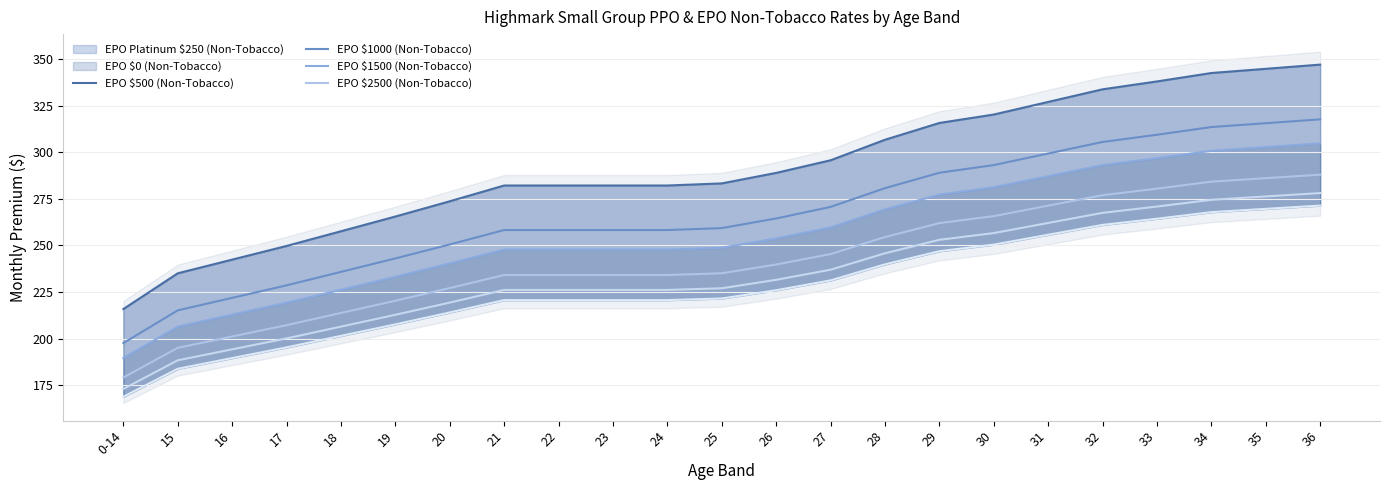

What is the difference between the highest and lowest values at 20?

59.7